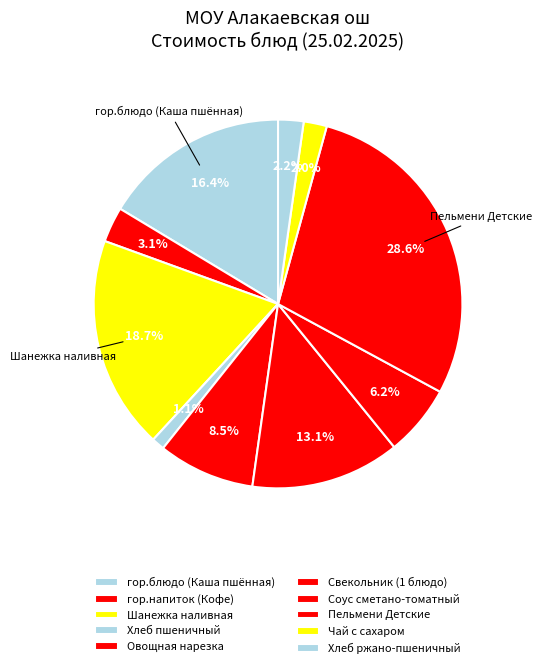

Is Овощная нарезка the majority of the pie?

No